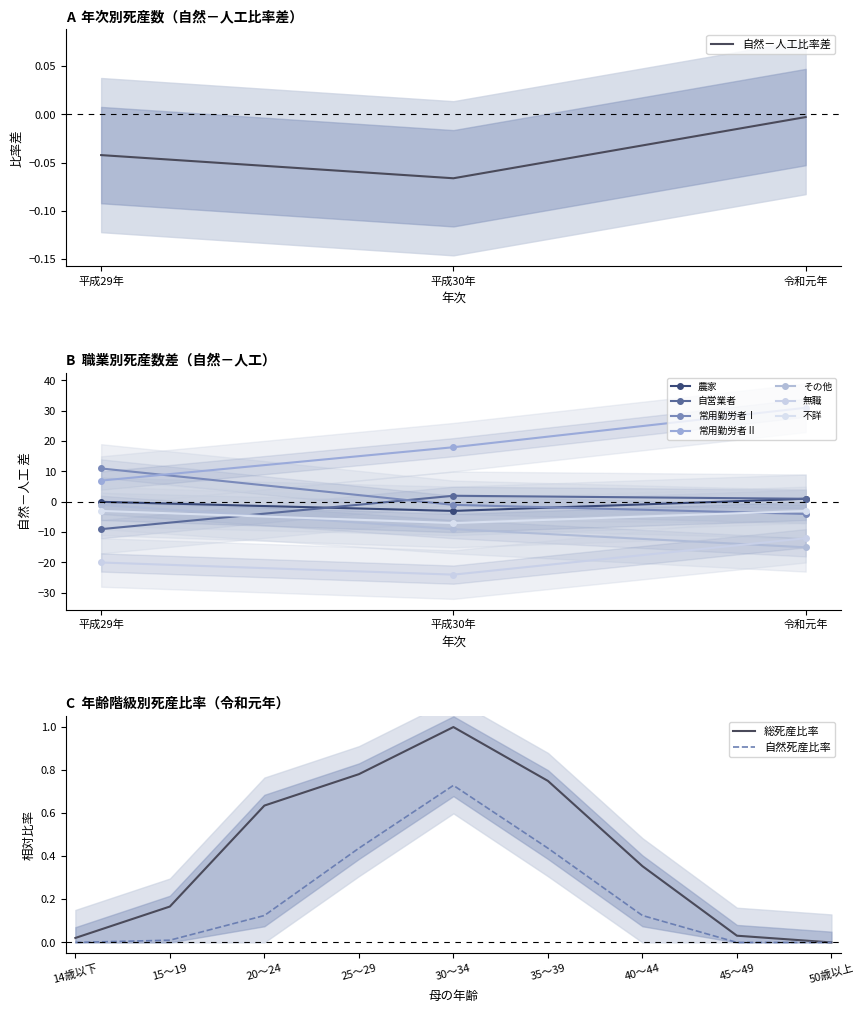

Which category has the lowest value across all series?

平成30年